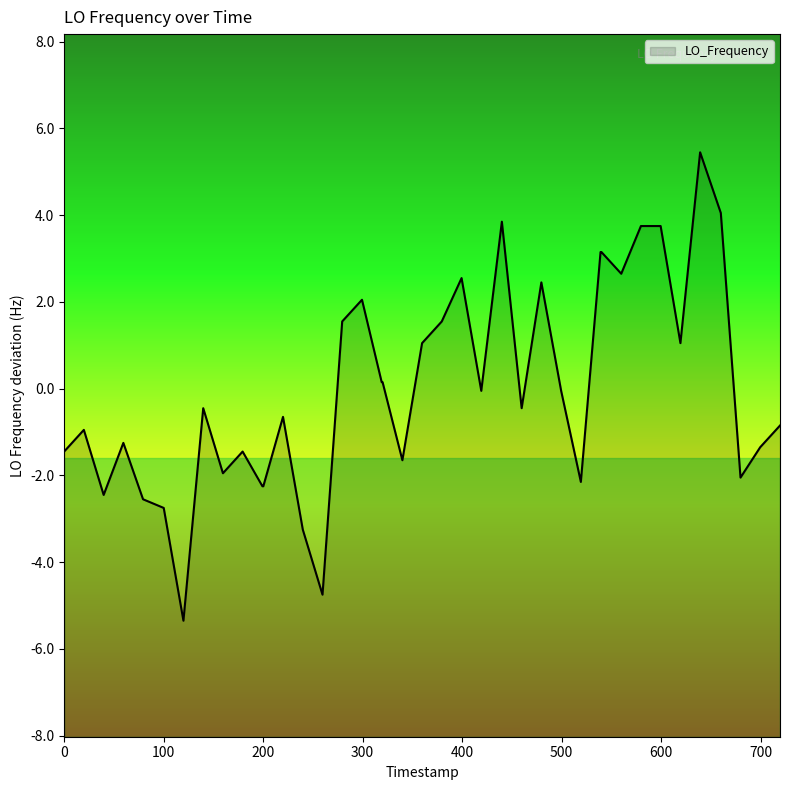

What is the smallest value displayed?

-5.3